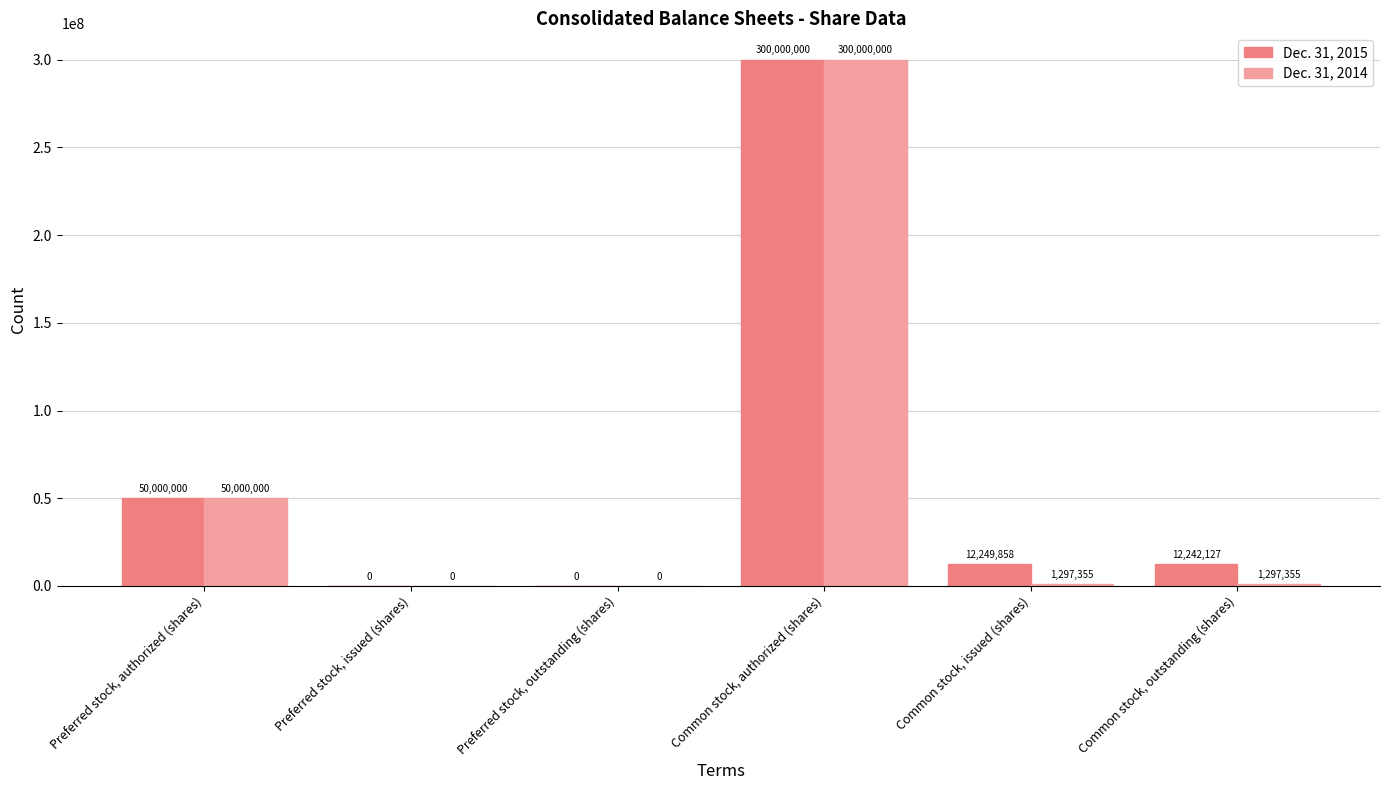

At which category is the sum across all series the highest?

Common stock, authorized (shares)